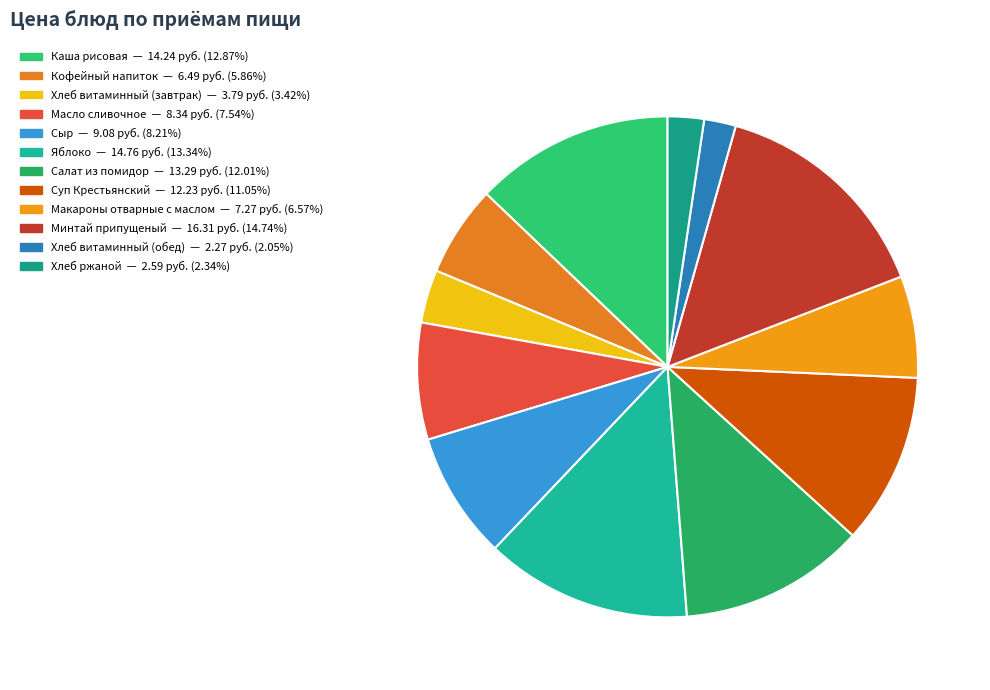

Rank the categories by value from lowest to highest.

Хлеб витаминный (обед), Хлеб ржаной, Хлеб витаминный (завтрак), Кофейный напиток, Макароны отварные с маслом, Масло сливочное, Сыр, Суп Крестьянский, Салат из помидор, Каша рисовая, Яблоко, Минтай припущеный